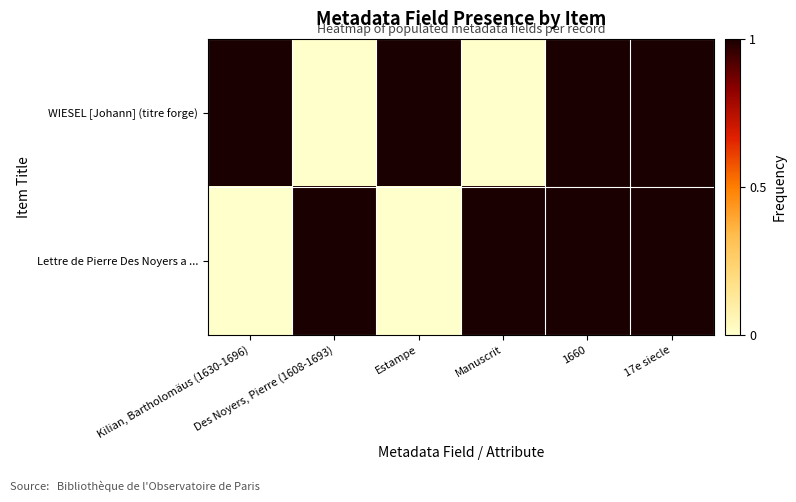

What is the spread (max minus min) of values at Des Noyers, Pierre (1608-1693)?

1